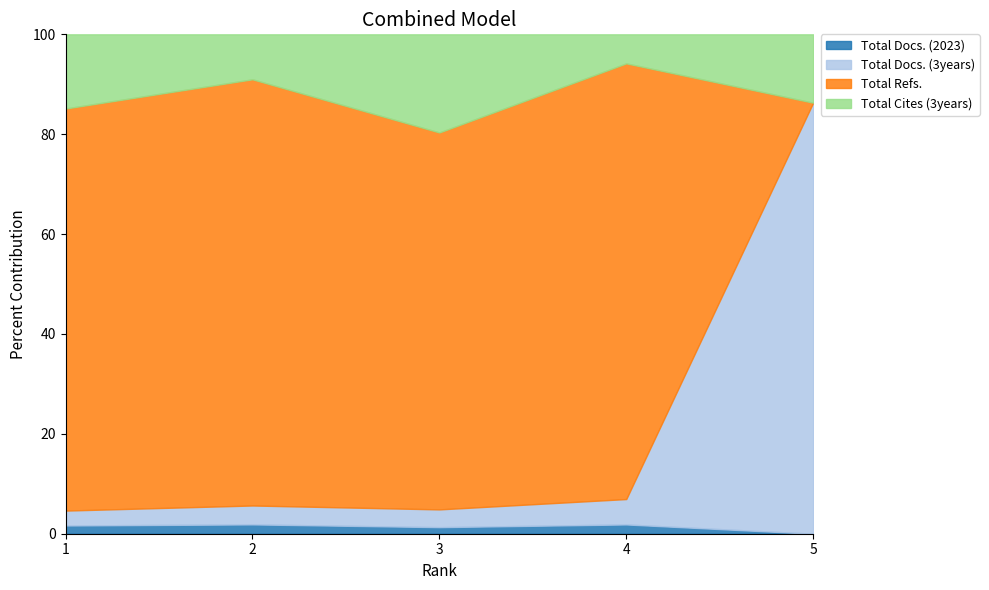

True or false: Total Docs. (2023) and Total Docs. (3years) cross at least once.

False